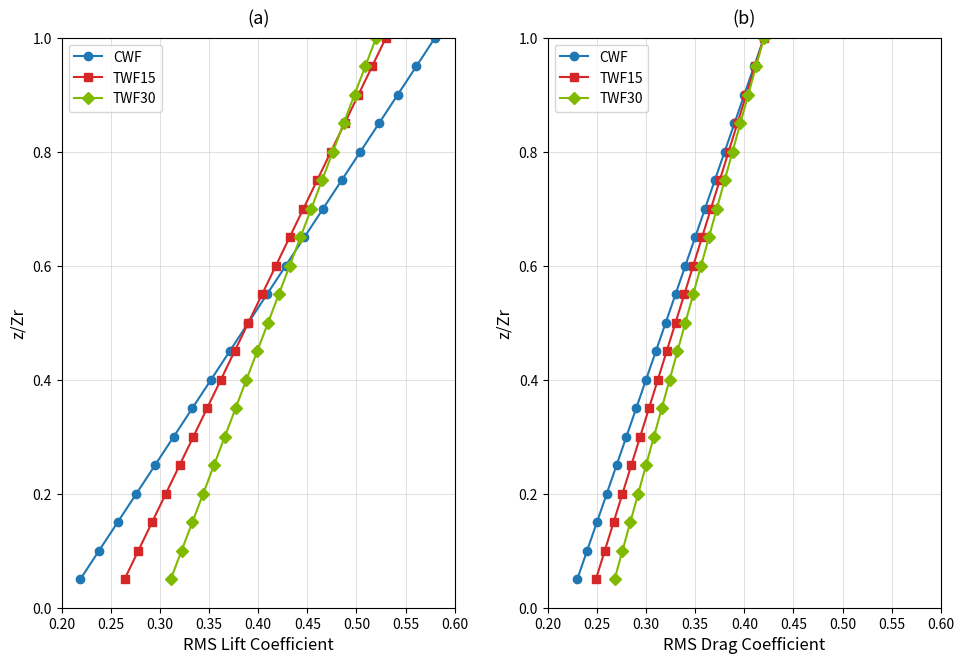

List the series in order of their peak value, lowest first.

CWF, TWF15, TWF30